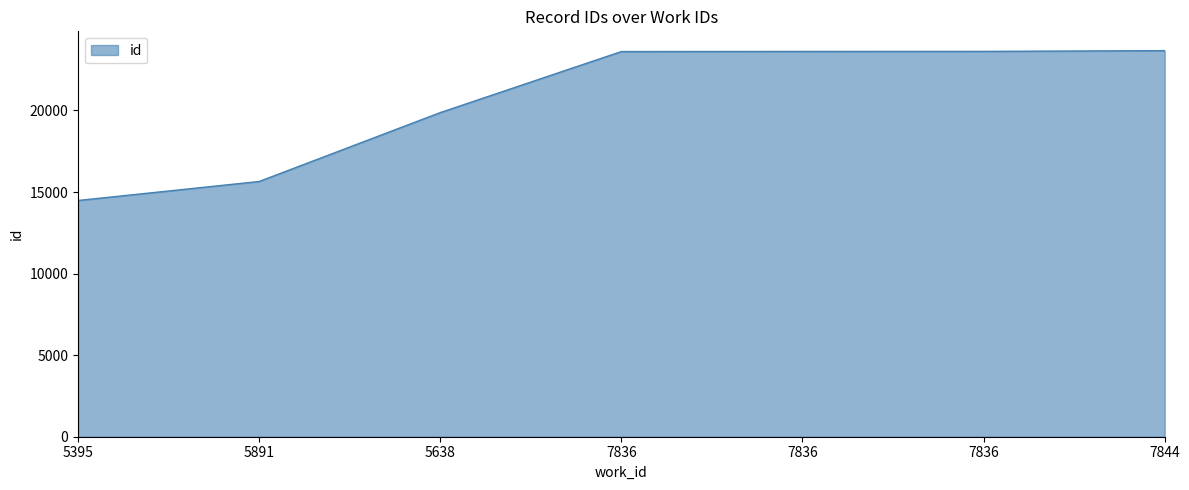

What is the label of the 2nd point from the left?

5891